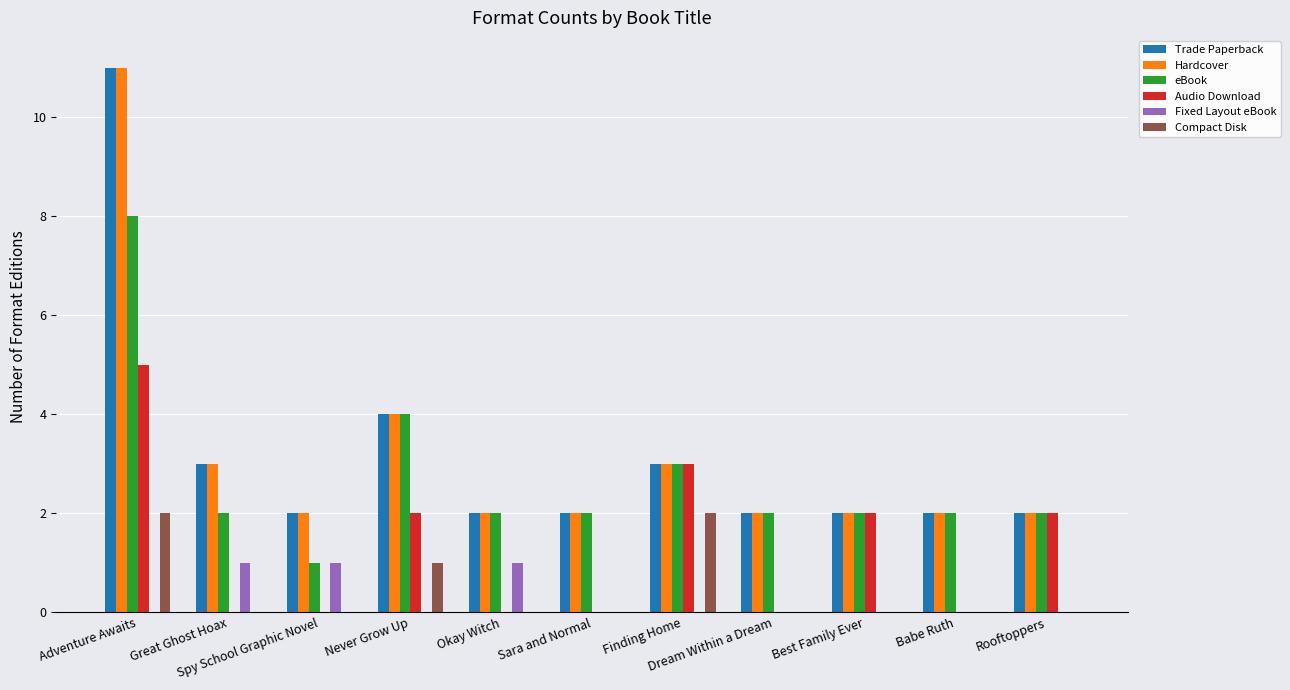

What is the total value across all series at Spy School Graphic Novel?

6